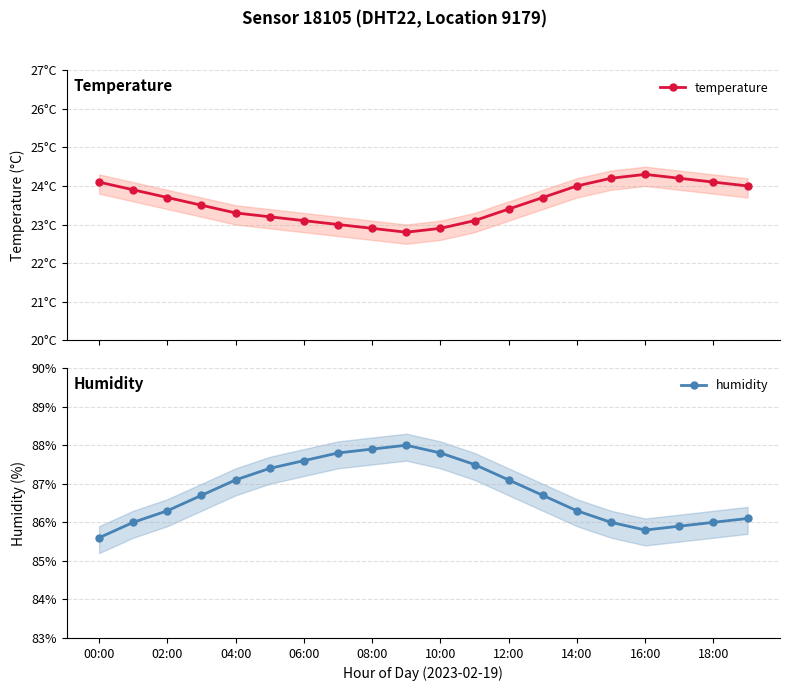

What is the average value of the temperature series?

23.6